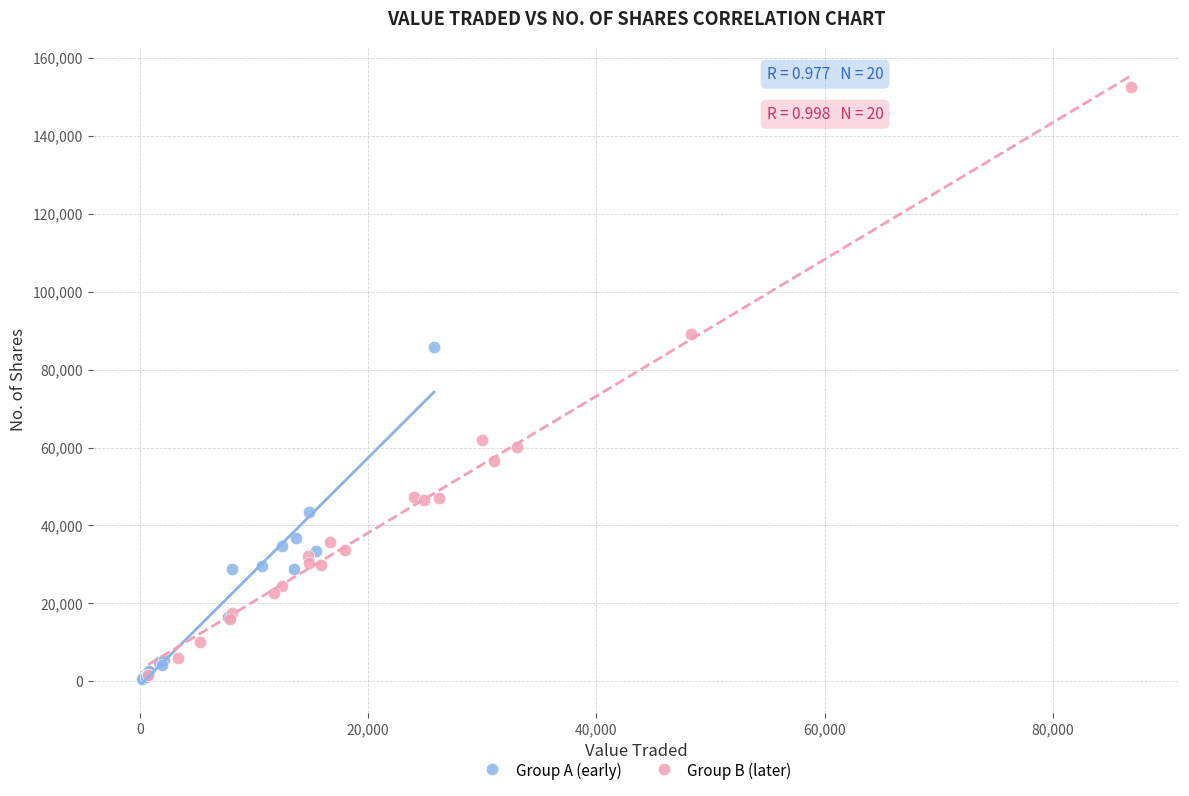

Which series has the largest Y range (max minus min)?

Group B (later)